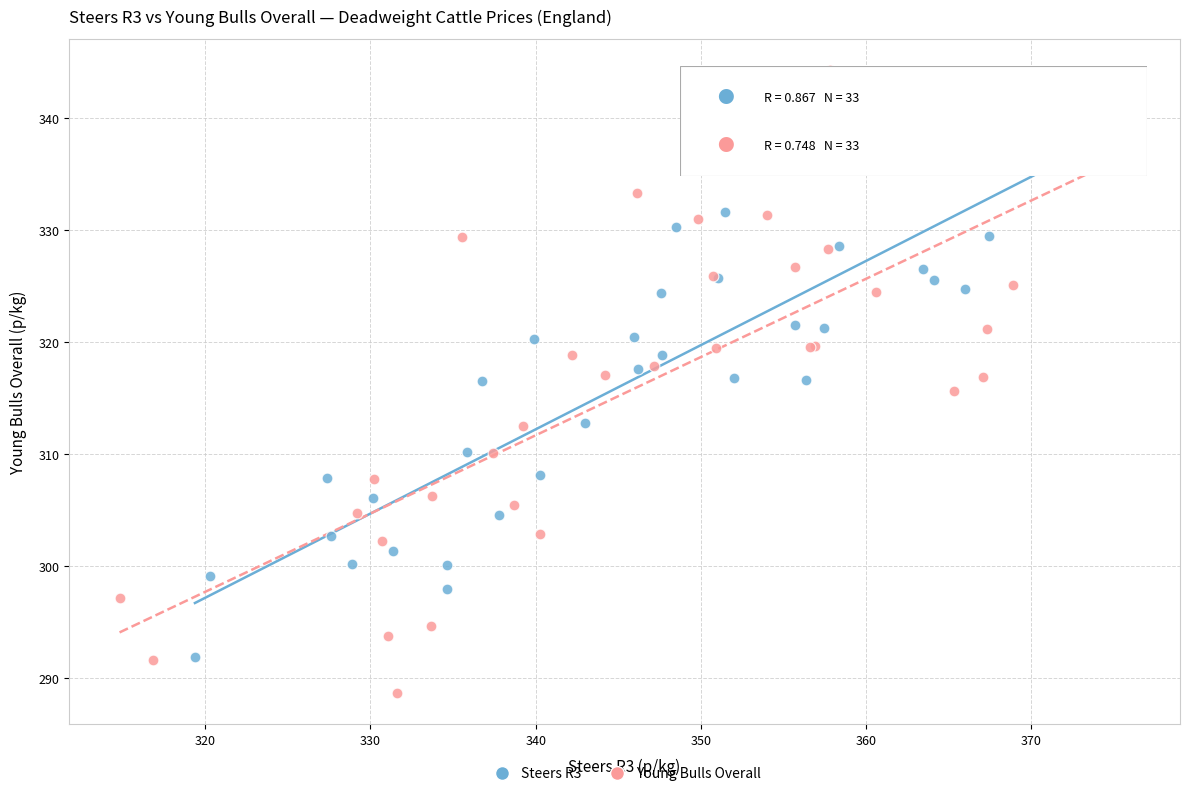

Which series has the largest Y range (max minus min)?

Young Bulls Overall